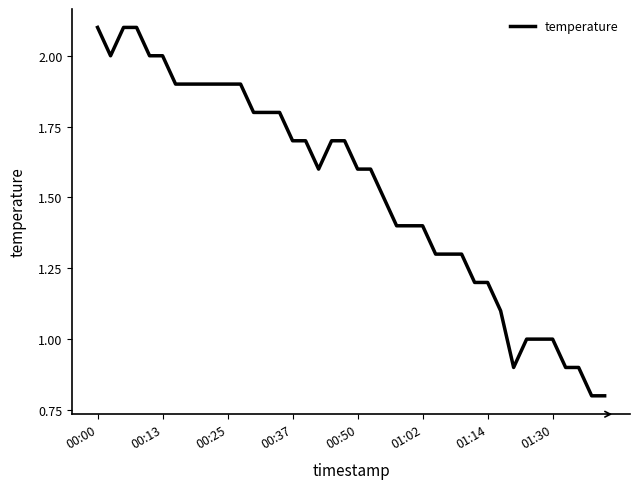

What is the difference between the maximum and minimum values?

1.3